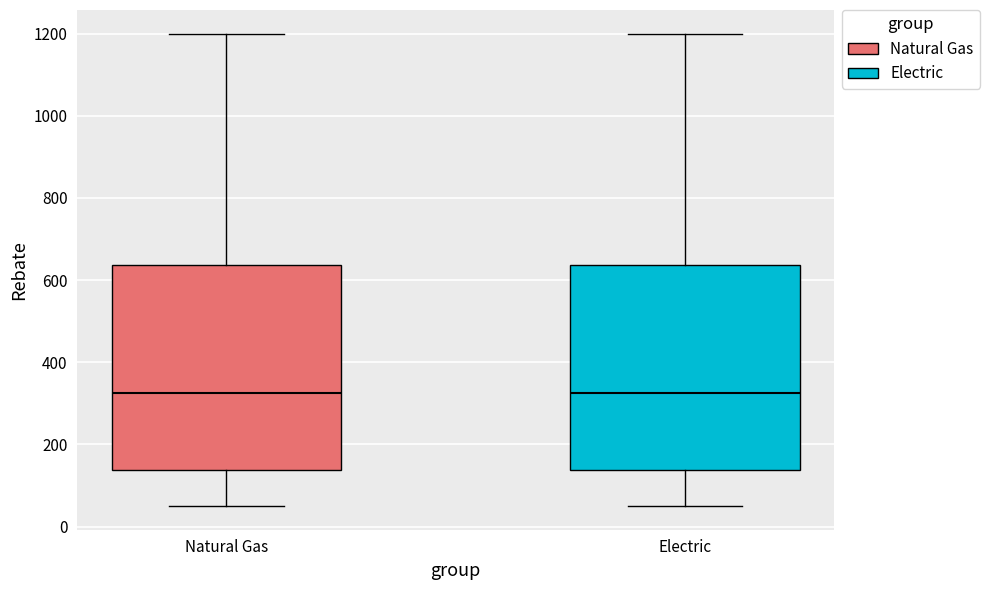

Where is the lower edge of the box for Natural Gas on the y-axis? The values are not printed on the chart, so give them approximately, as read against the axis.

140